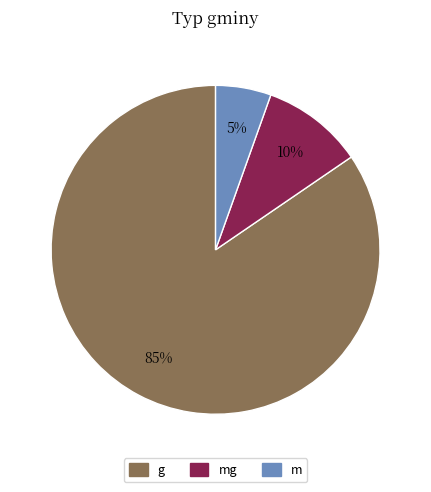

Does any single category account for the majority?

Yes